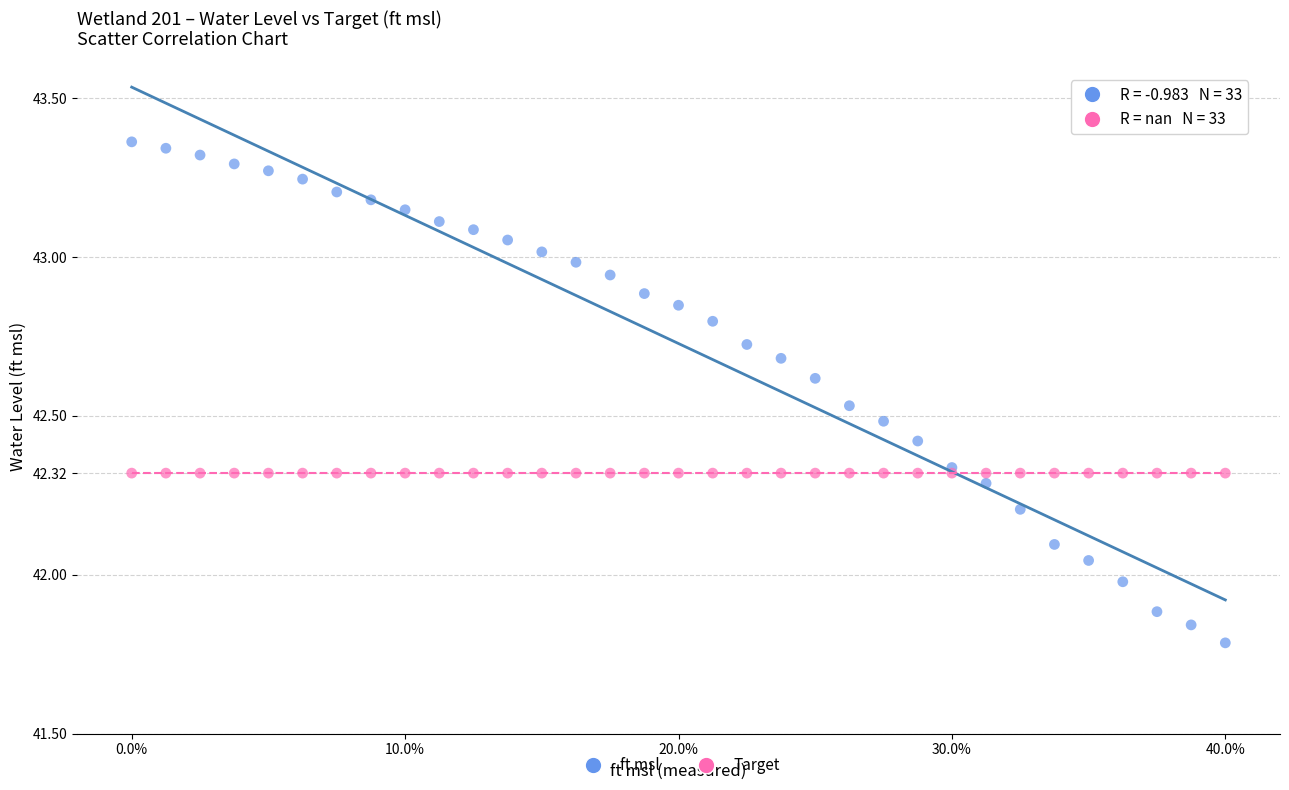

Which series contains the lowest Y value?

ft msl